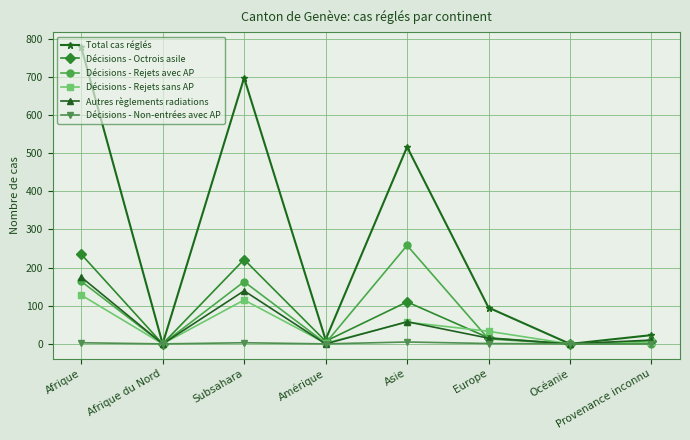

The Décisions - Rejets avec AP series shows 89 at Afrique du Nord. True or false?

False